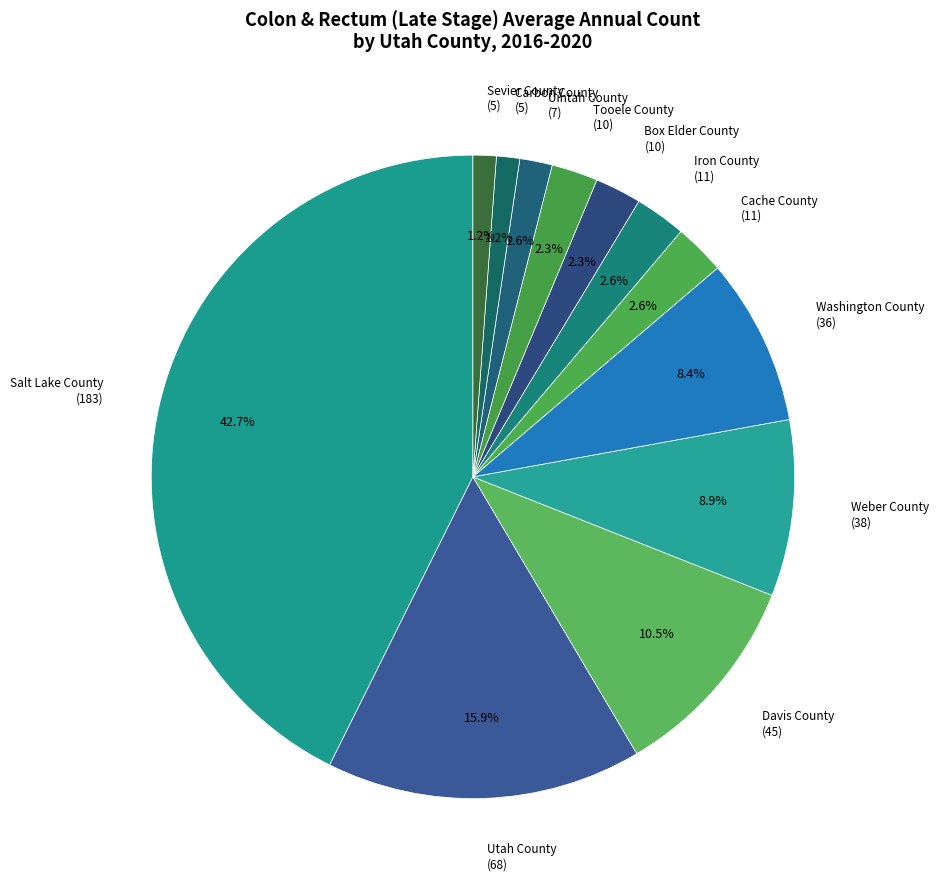

Does any single category account for the majority?

No